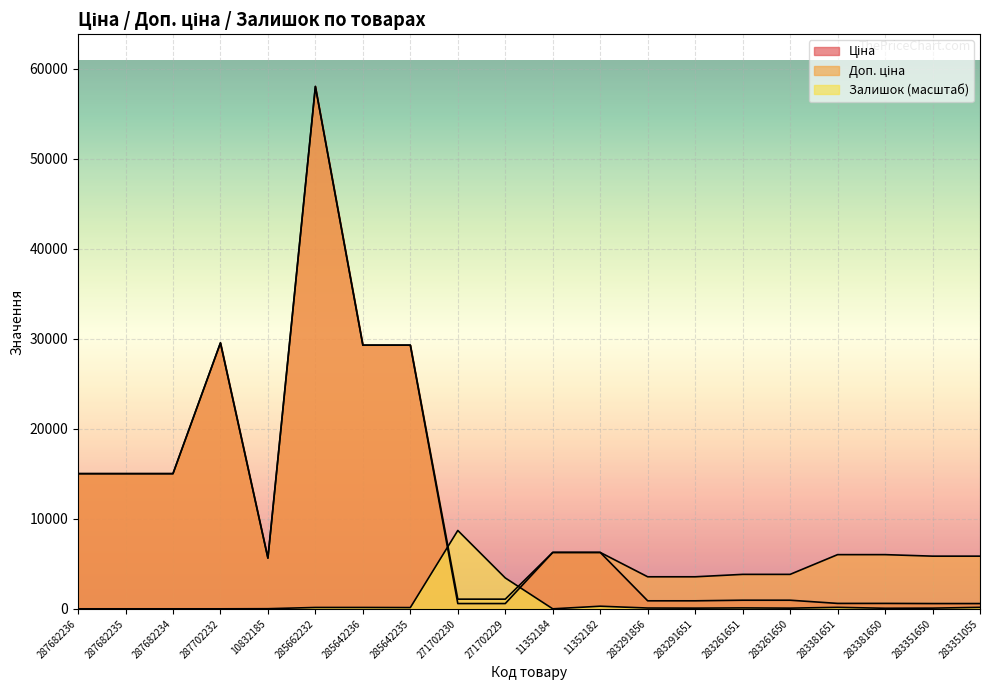

Does the chart display data point markers on the line(s)?

No